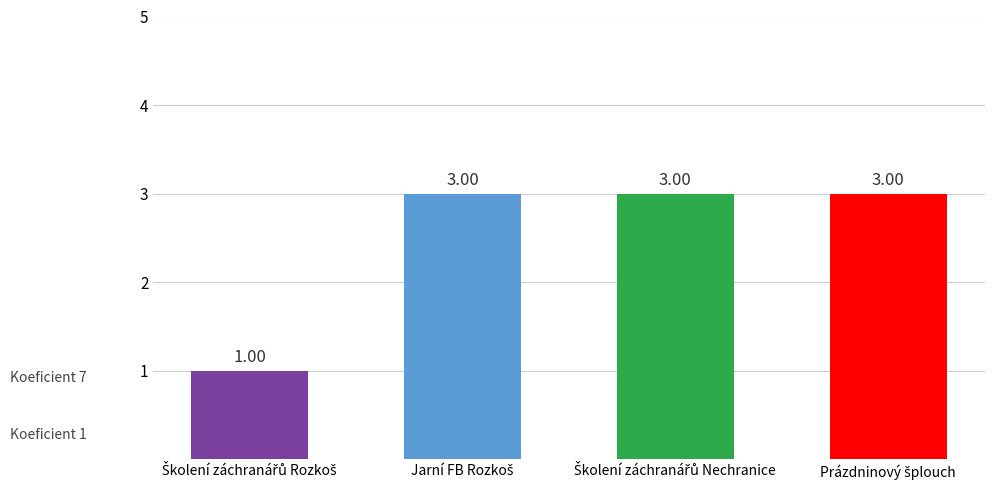

What is the sum of all values?

10